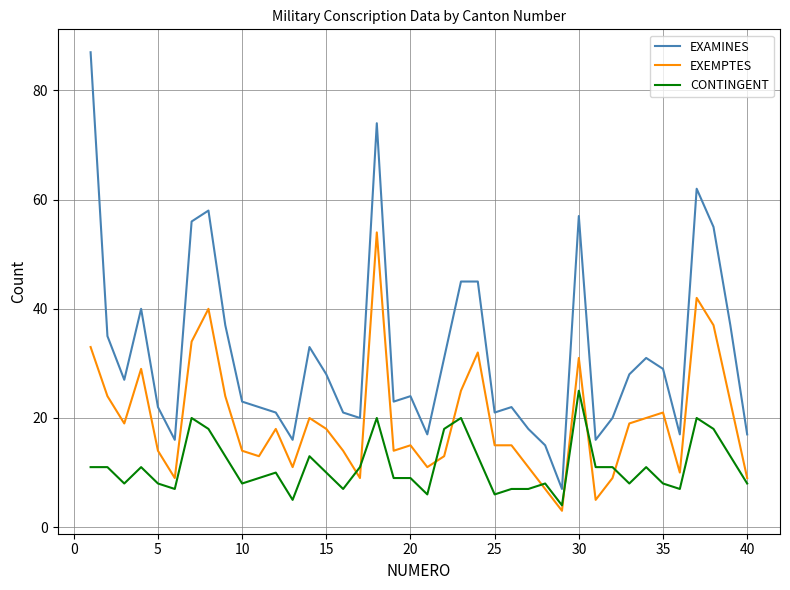

List the series in order of their peak value, lowest first.

CONTINGENT, EXEMPTES, EXAMINES